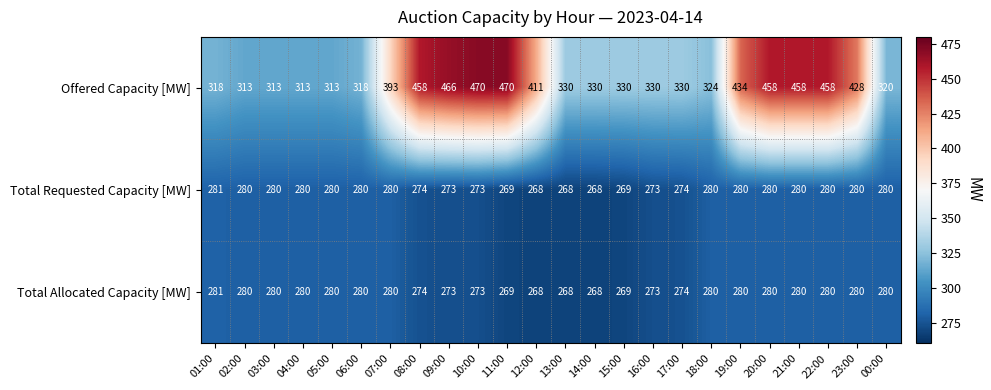

Between 12:00 and 21:00, which series saw the biggest shift?

Offered Capacity [MW]